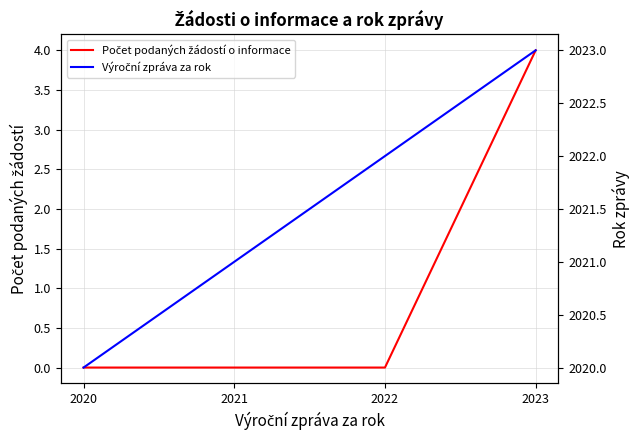

Is this an area chart (filled region under the line)?

No